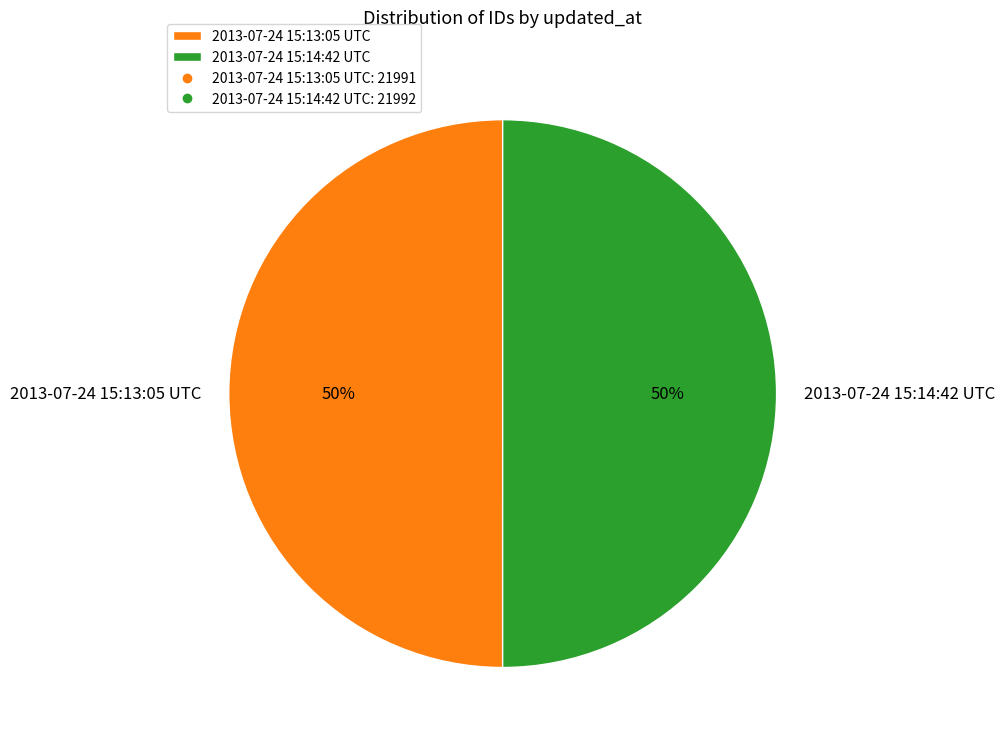

To the nearest percent, what is the combined percentage of 2013-07-24 15:14:42 UTC and 2013-07-24 15:13:05 UTC?

100%